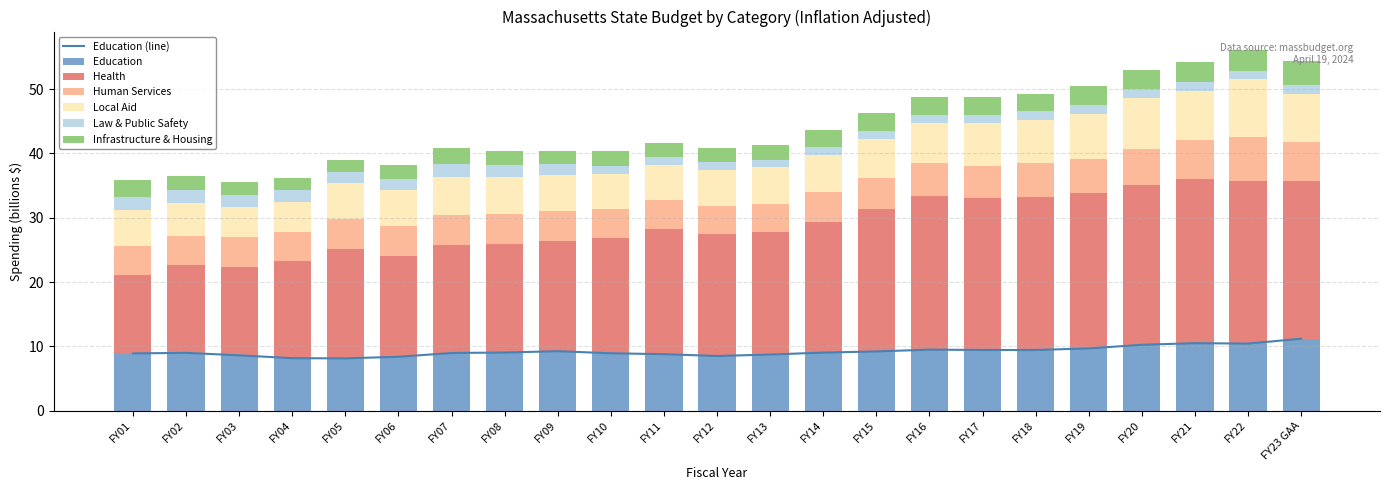

Reading right to left, what are all the values shown in this chart?

Education: 11.2	10.4	10.5	10.2	9.7	9.4	9.4	9.5	9.2	9.0	8.7	8.5	8.8	8.9	9.2	9.0	9.0	8.4	8.1	8.2	8.6	9.0	8.9
Health: 24.6	25.3	25.5	24.8	24.1	23.7	23.6	23.9	22.1	20.4	19.0	18.9	19.5	18.0	17.2	16.8	16.8	15.6	17.0	15.1	13.8	13.6	12.2
Human Services: 6.0	6.9	6.1	5.6	5.3	5.3	5.0	5.1	4.9	4.6	4.4	4.4	4.5	4.5	4.7	4.7	4.7	4.7	4.6	4.5	4.6	4.6	4.5
Local Aid: 7.5	9.0	7.7	8.1	7.1	6.8	6.6	6.2	6.0	5.8	5.7	5.6	5.5	5.4	5.5	5.8	5.9	5.7	5.6	4.8	4.7	5.0	5.6
Law & Public Safety: 1.3	1.3	1.3	1.4	1.3	1.3	1.3	1.3	1.2	1.2	1.2	1.2	1.2	1.3	1.7	1.9	1.9	1.7	1.7	1.7	1.8	2.1	2.1
Infrastructure & Housing: 3.7	3.3	3.2	2.9	2.9	2.6	2.8	2.8	2.8	2.7	2.2	2.2	2.2	2.3	2.1	2.1	2.6	2.1	1.9	1.9	2.1	2.2	2.5